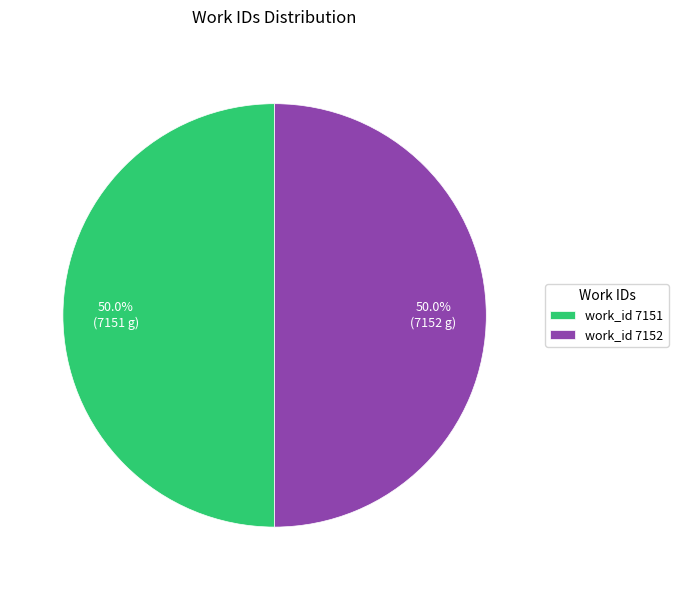

Approximately how many times larger is the value at work_id 7151 compared to work_id 7152?

1.0